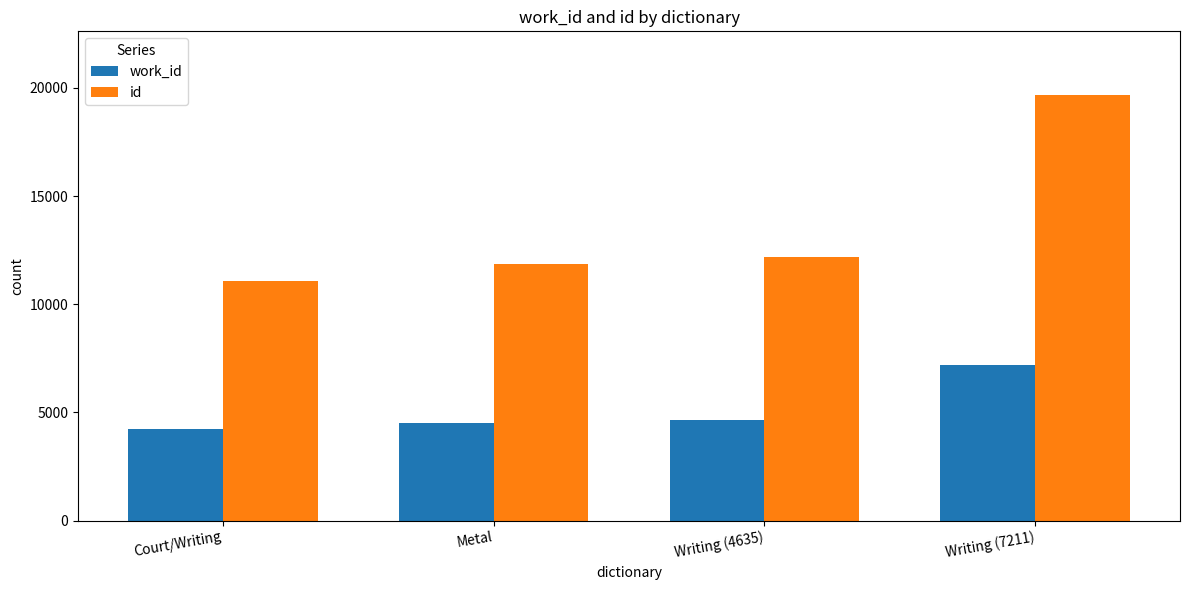

At Metal, list the series in order from largest to smallest.

id, work_id